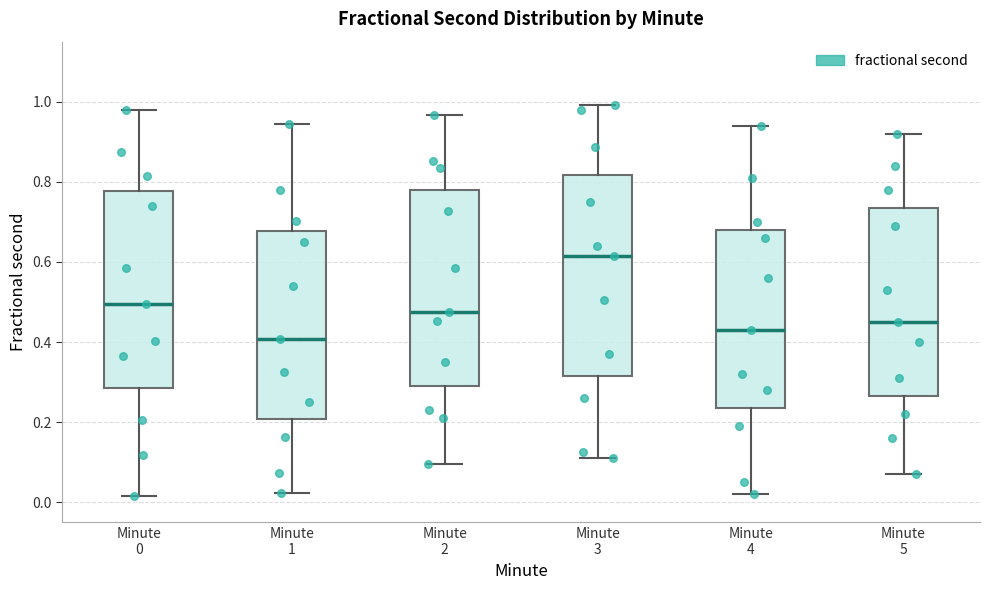

Which box has the lowest median line?

Minute 1